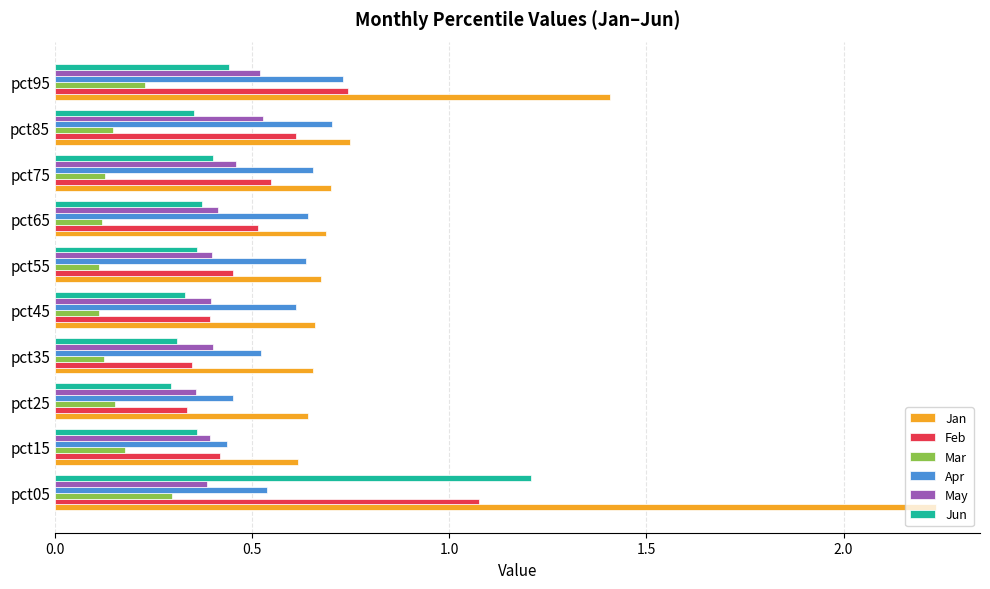

List the series in order of their peak value, lowest first.

Mar, May, Apr, Feb, Jun, Jan